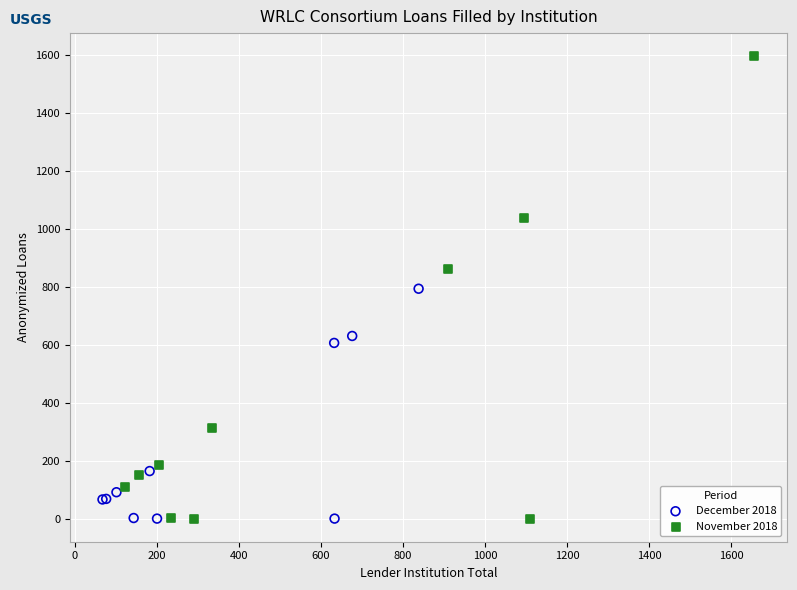

Which series has the widest spread of Y values?

November 2018